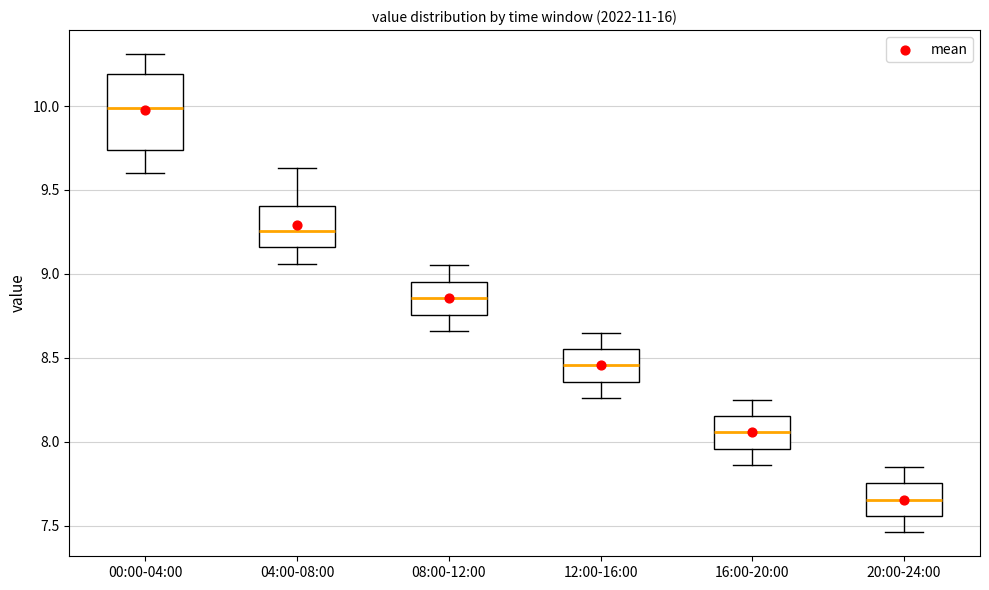

Where does the median line of the box for 04:00-08:00 sit on the y-axis? The values are not printed on the chart, so give them approximately, as read against the axis.

9.25